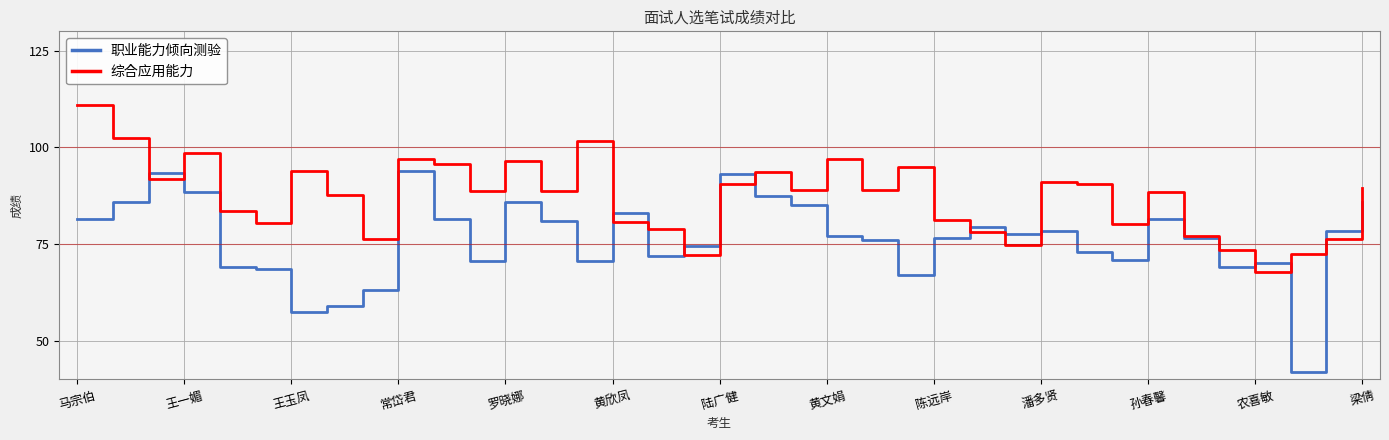

What are all the series names shown in the legend?

职业能力倾向测验, 综合应用能力